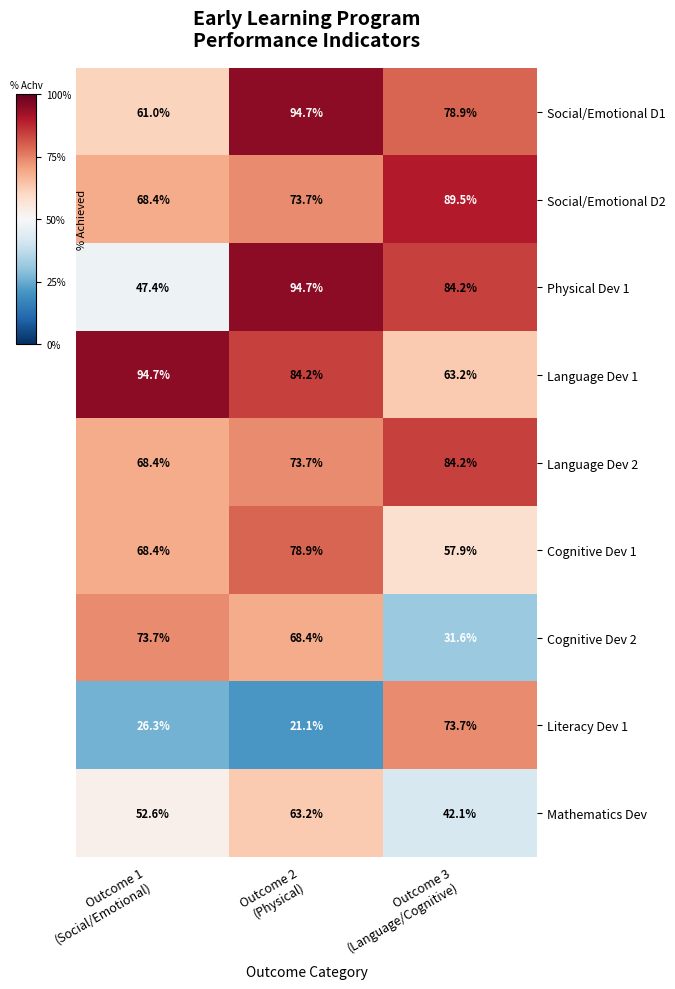

What is the greatest value displayed?

94.7